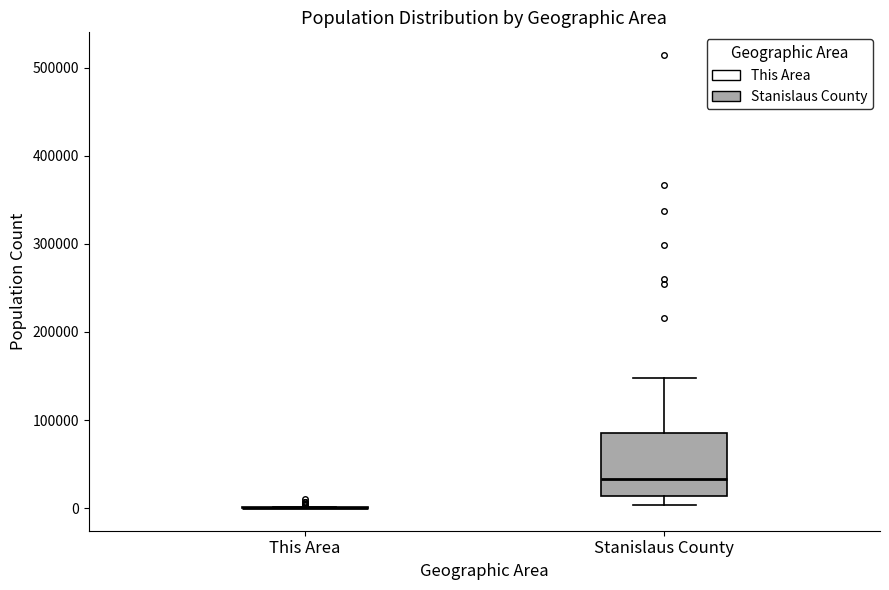

Reading left to right, transcribe this box plot: for each box, give where its median line is, the range the box spans, and where its two whiskers end, as read against the y-axis. The values are not printed on the chart, so give them approximately, as read against the axis.

This Area: box collapsed to a line at 0, whiskers 0 to 0
Stanislaus County: median 30000, box 10000 to 80000, whiskers 0 to 150000